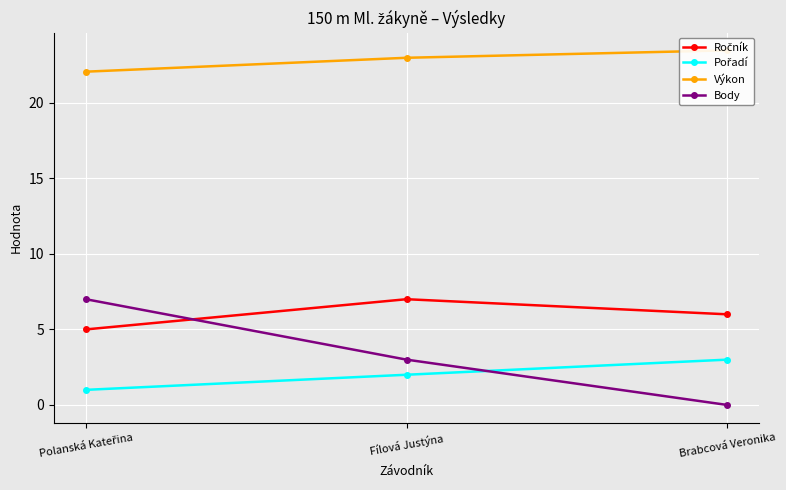

At Polanská Kateřina, list the series in order from largest to smallest.

Výkon, Body, Ročník, Pořadí